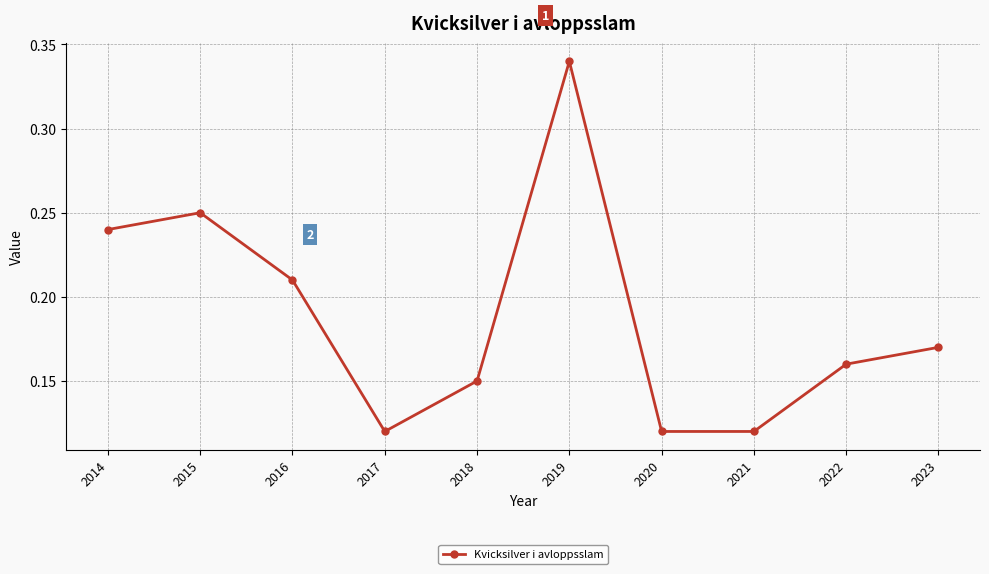

Which has a higher value, 2022 or 2017?

2022